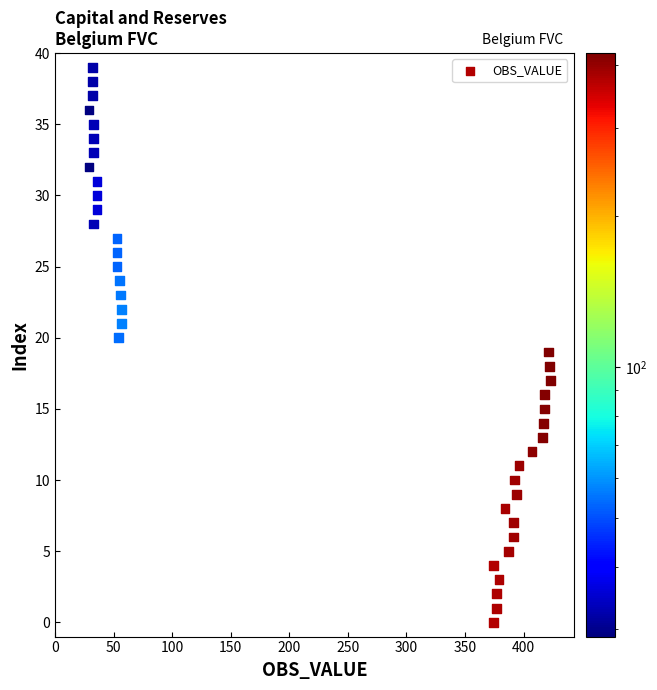

What is the range of X values (max minus min)?

394